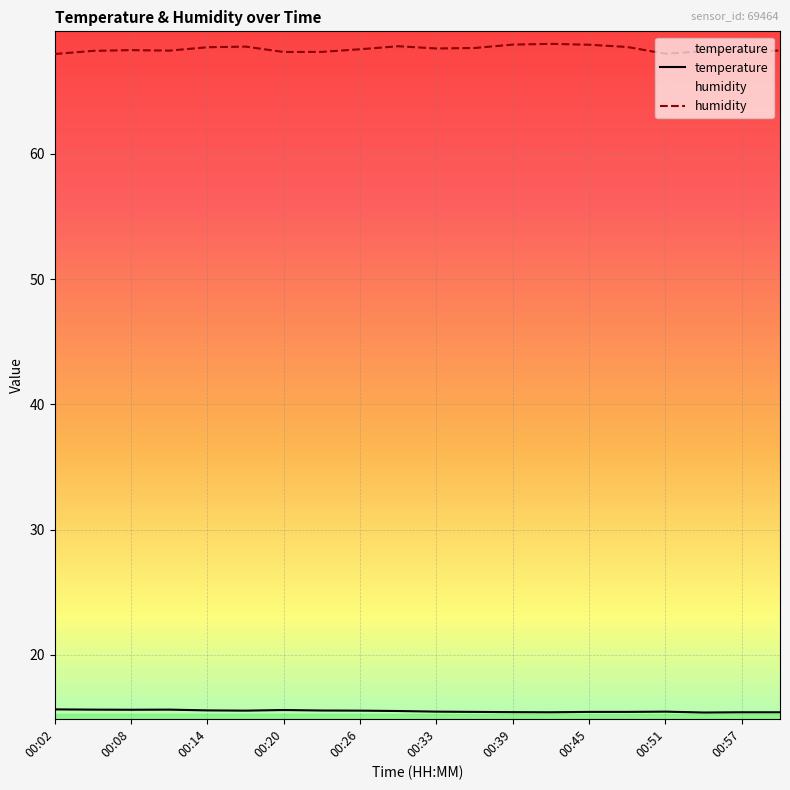

At which label is humidity closest to 68?

00:51